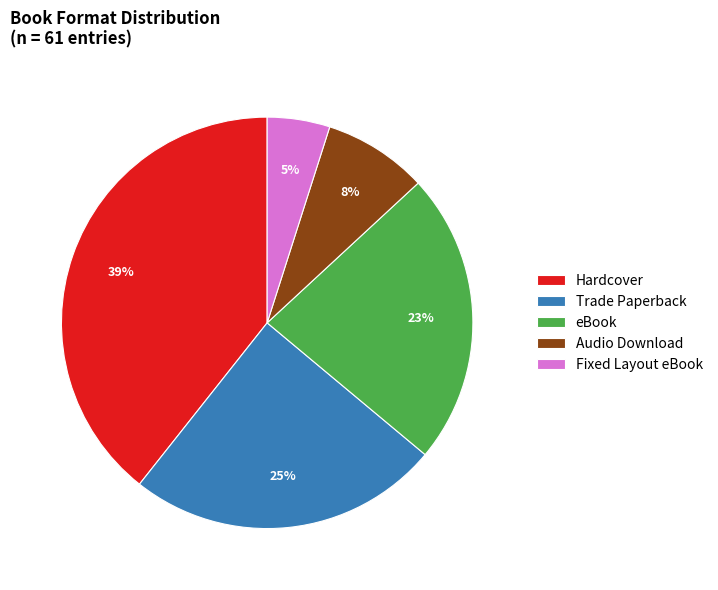

Approximately how many times larger is the value at Fixed Layout eBook compared to eBook?

0.2